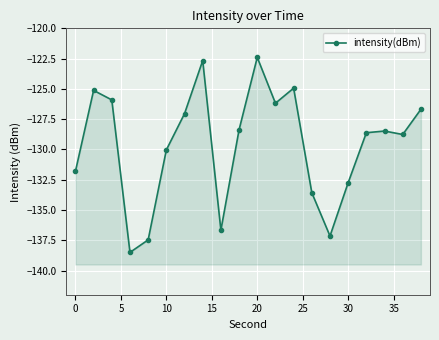

The chart shows a value of -174.5 at 16. True or false?

False